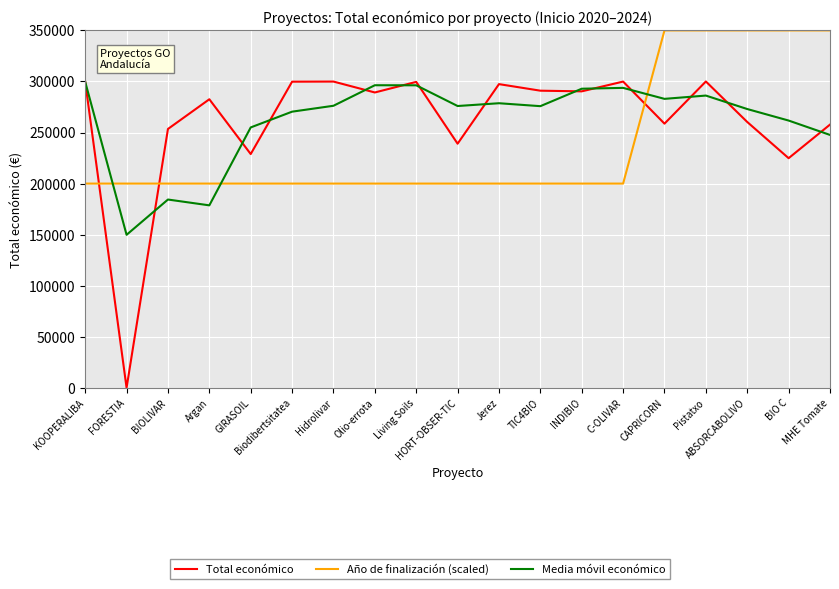

At which category is the sum across all series the highest?

Pistatxo